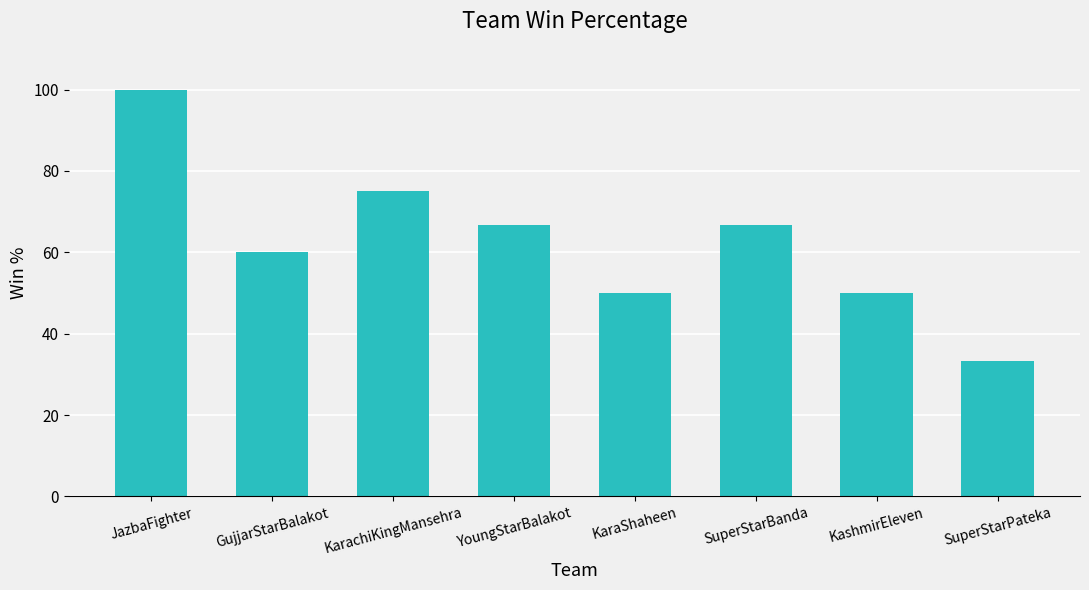

Which has a higher value, YoungStarBalakot or GujjarStarBalakot?

YoungStarBalakot